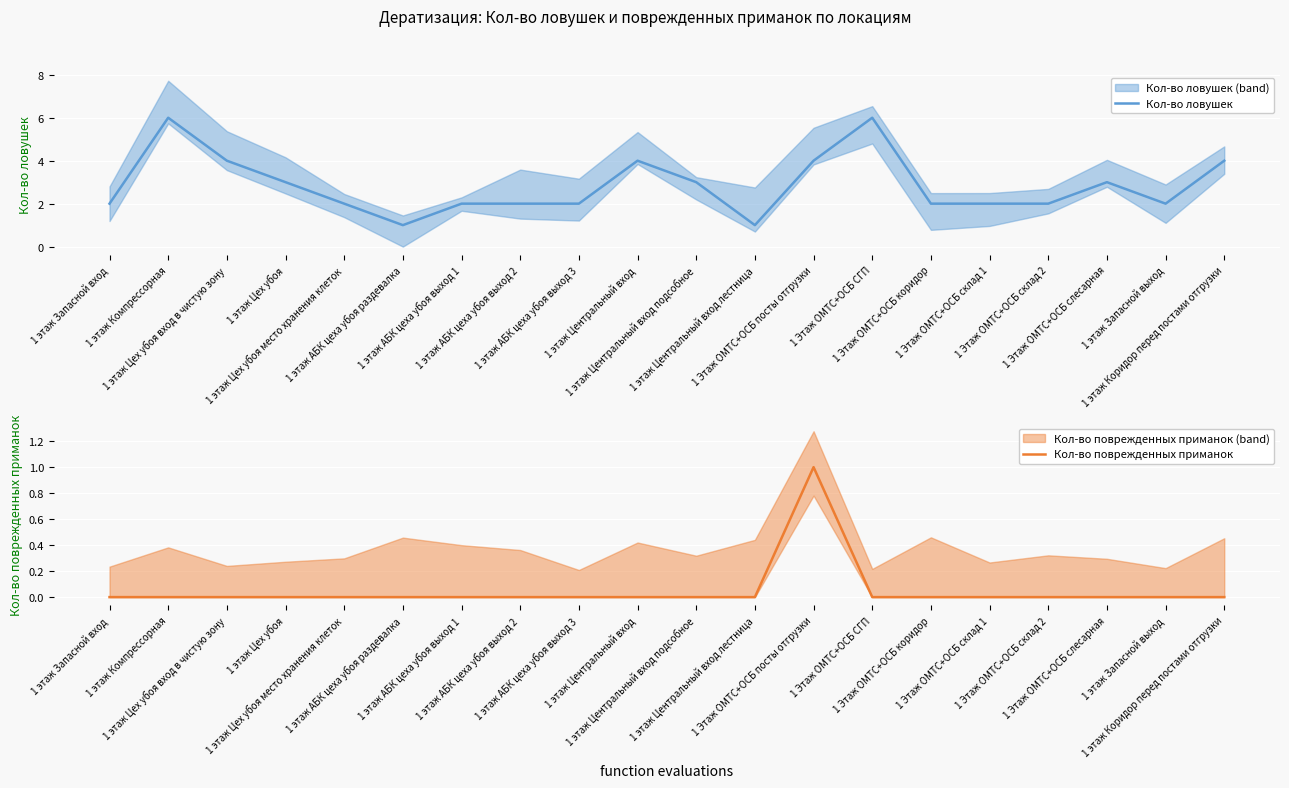

True or false: Кол-во поврежденных приманок and Кол-во ловушек intersect in this chart.

False